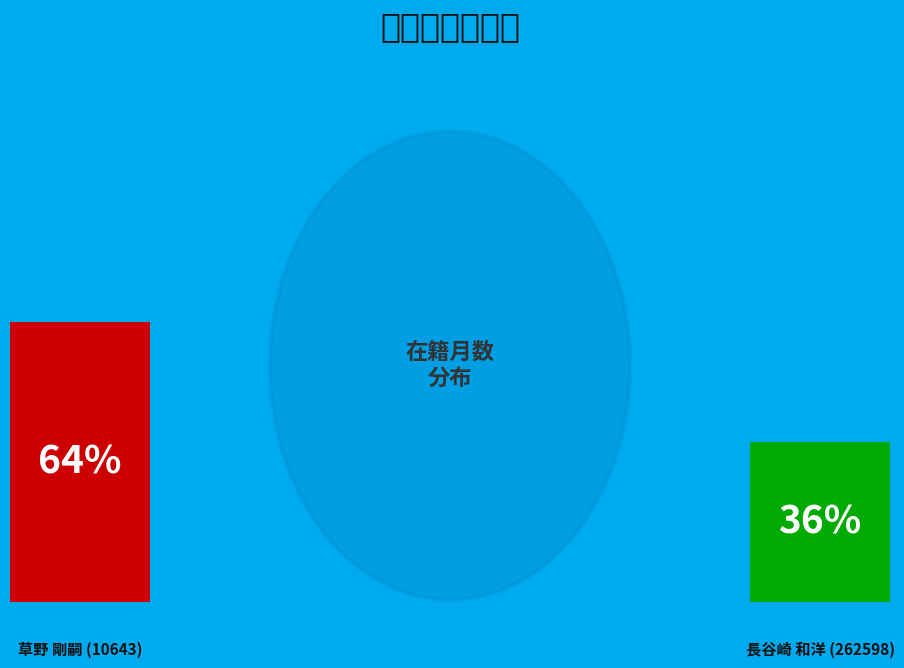

True or false: 長谷崎 和洋 (262598) accounts for 50% of the total.

False